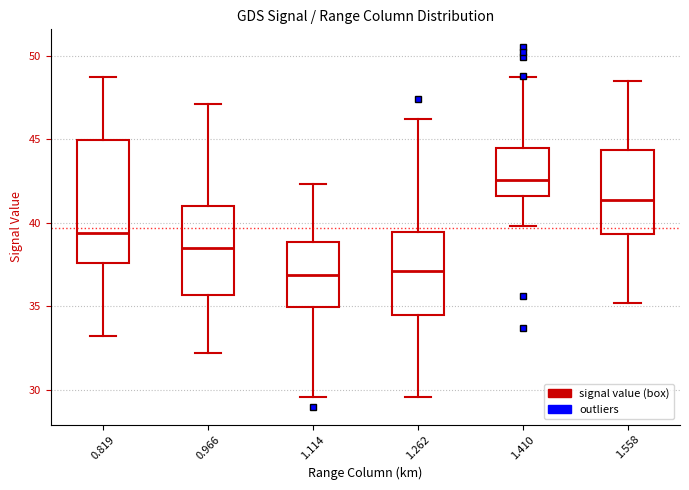

Which box is the tallest, from its lower edge to its upper edge?

0.819